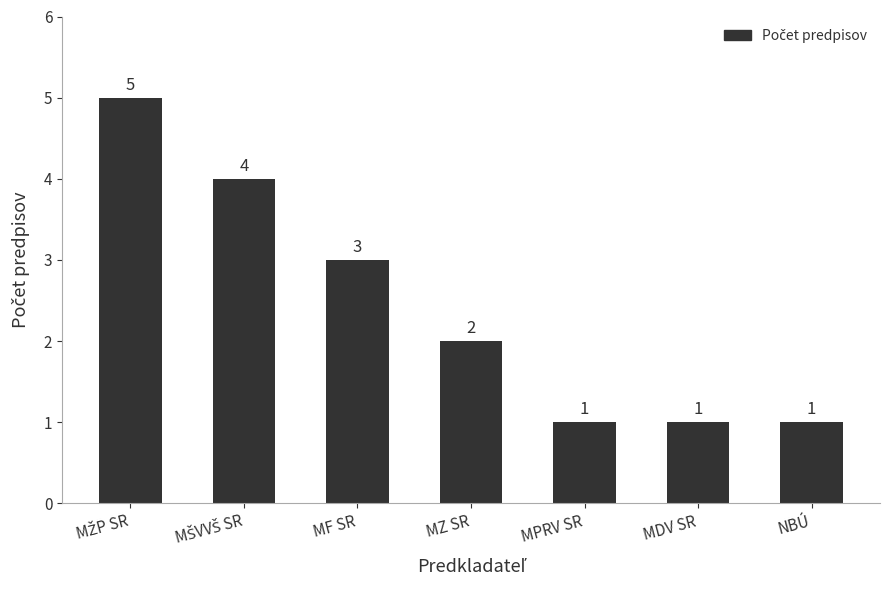

What is the value of the 2nd bar from the left?

4